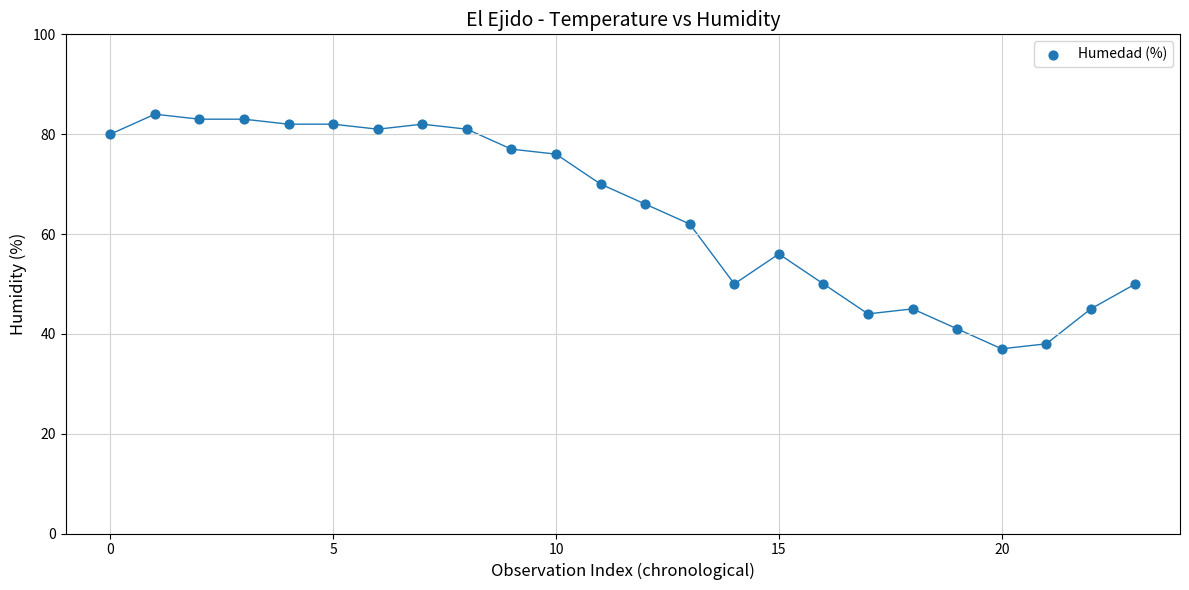

What Y value in the scatter plot is closest to 60?

62